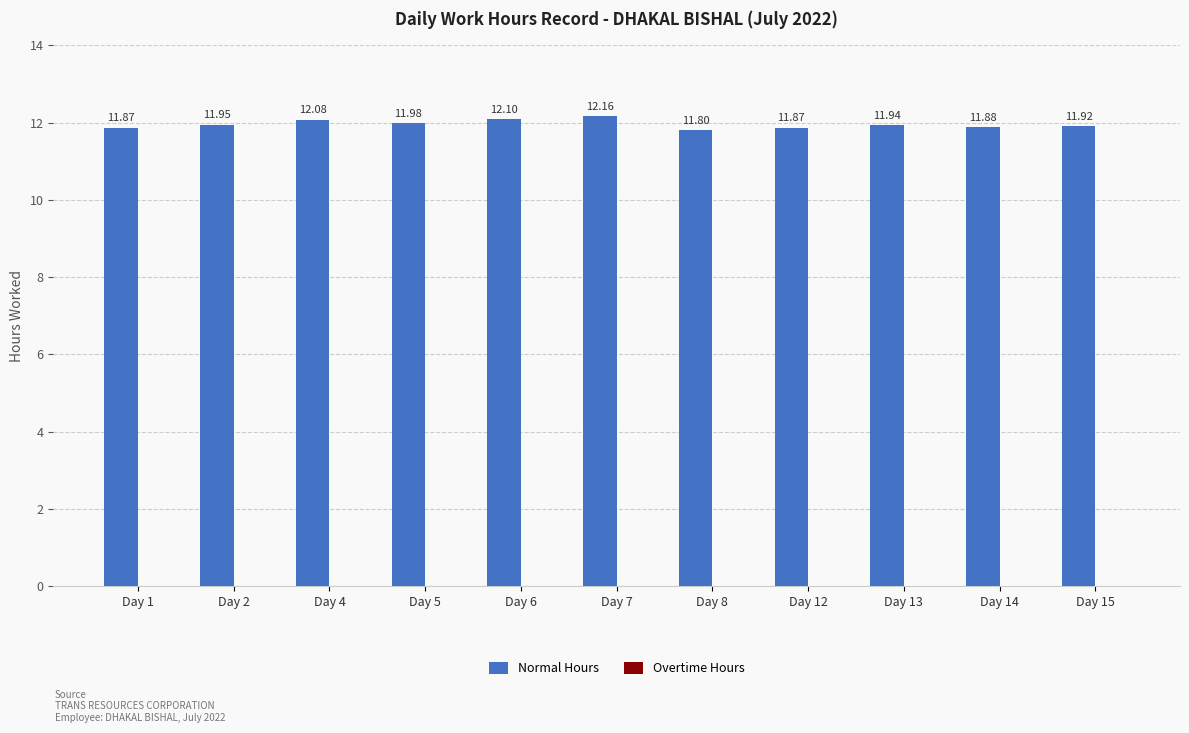

What is the sum of all values?

131.6